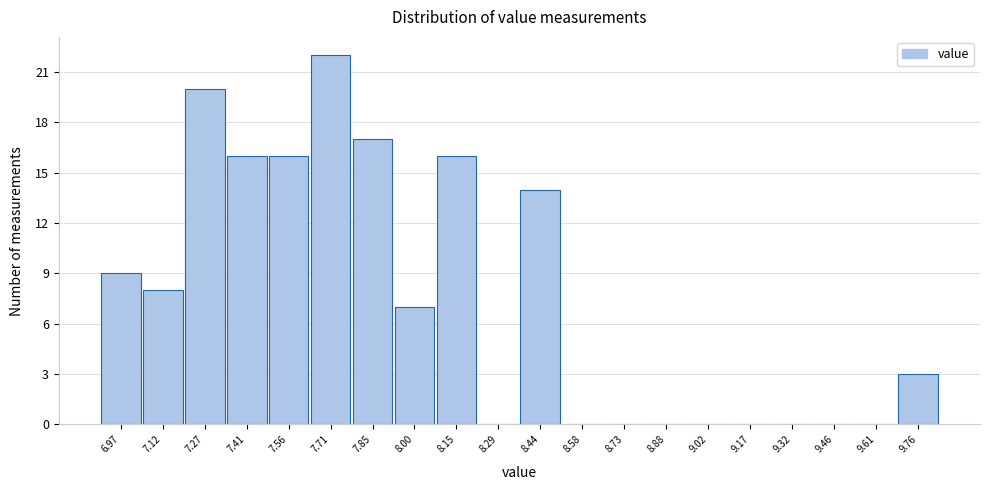

How tall is the bar that spans 7.48 to 7.64 on the x-axis? Neither the bar edges nor the heights are printed on the chart, so give them approximately, as read against the axes.

16